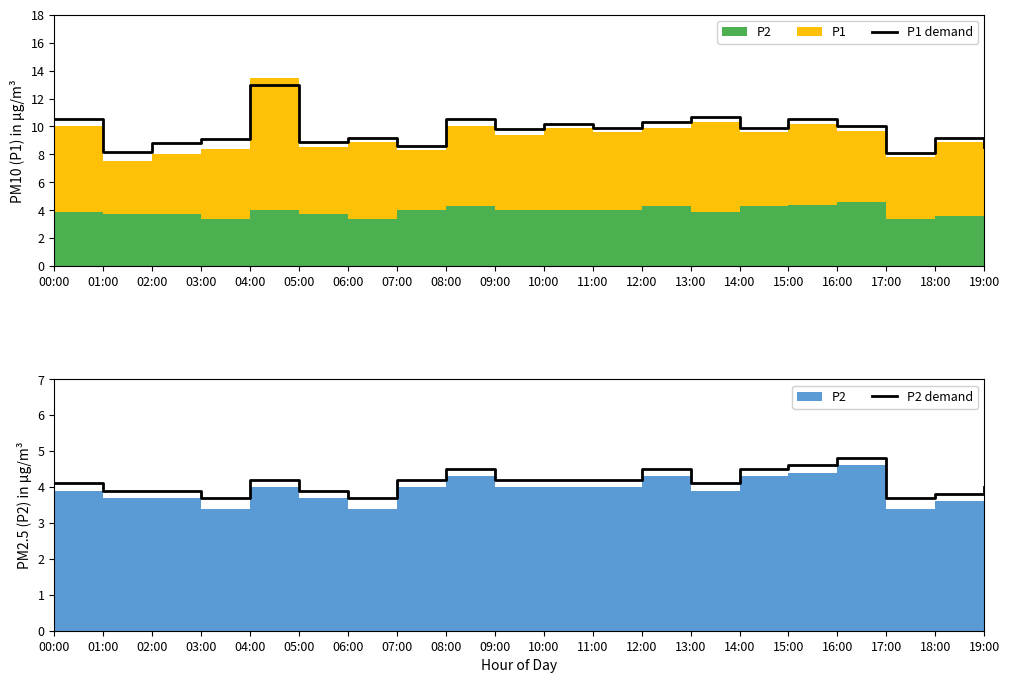

Reading left to right, extract all data points from this chart.

P1 demand: 10.5	8.2	8.8	9.1	13.0	8.9	9.2	8.6	10.5	9.8	10.2	9.9	10.3	10.7	9.9	10.5	10.0	8.1	9.2	8.5
P2 demand: 4.1	3.9	3.9	3.7	4.2	3.9	3.7	4.2	4.5	4.2	4.2	4.2	4.5	4.1	4.5	4.6	4.8	3.7	3.8	4.0